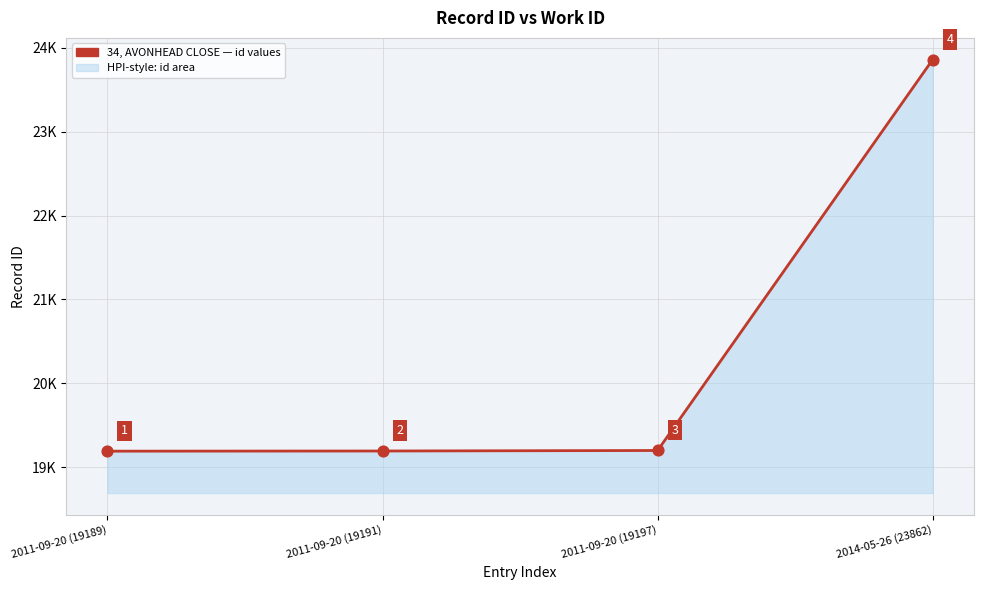

Approximately how many times larger is the value at 2011-09-20 (19197) compared to 2011-09-20 (19189)?

1.0